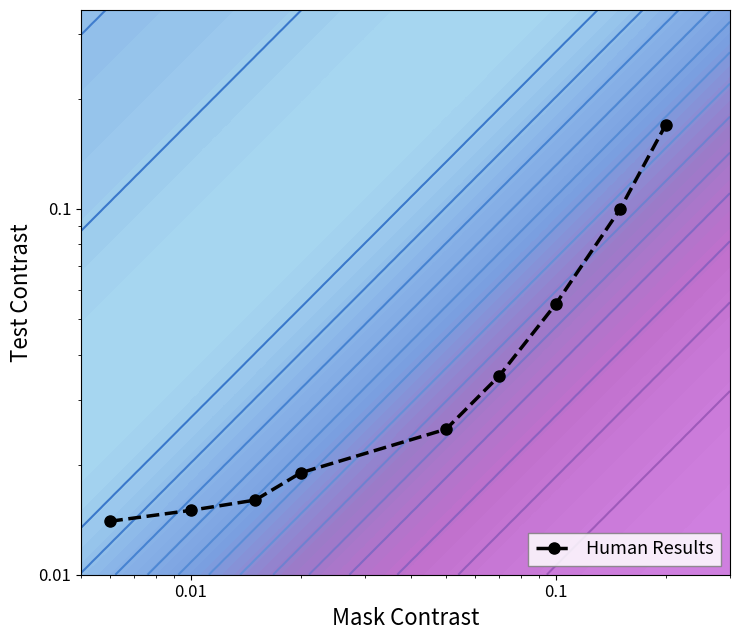

What is the difference between the maximum and minimum values?

0.2